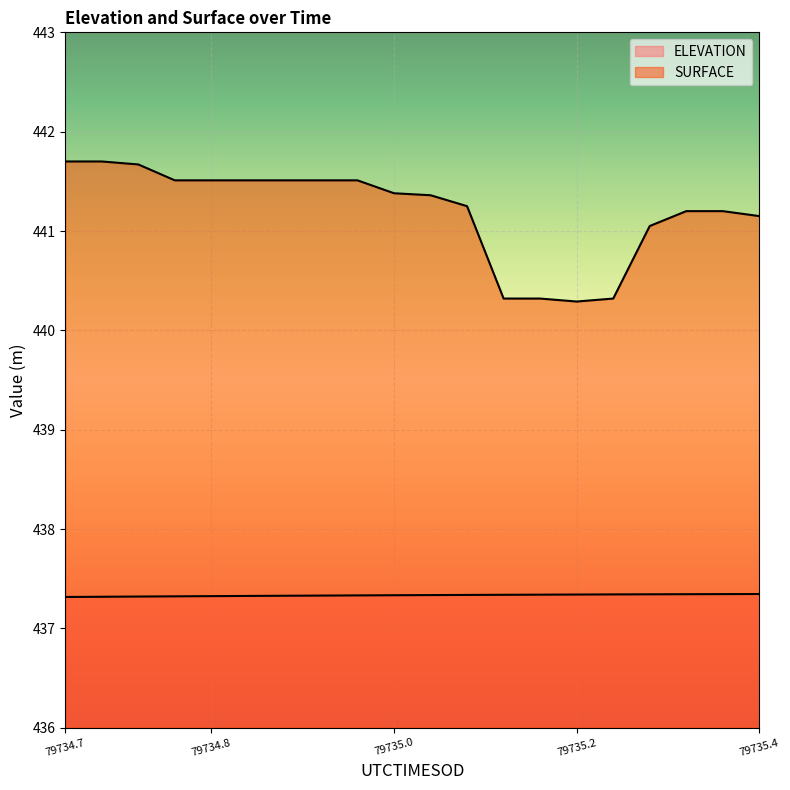

What is the average value of the ELEVATION series?

437.3